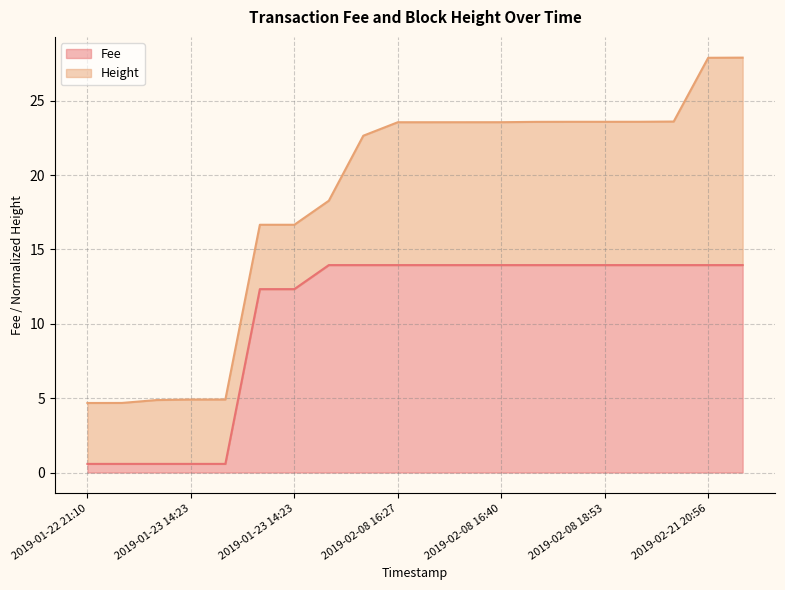

Does the chart have visible grid lines?

Yes